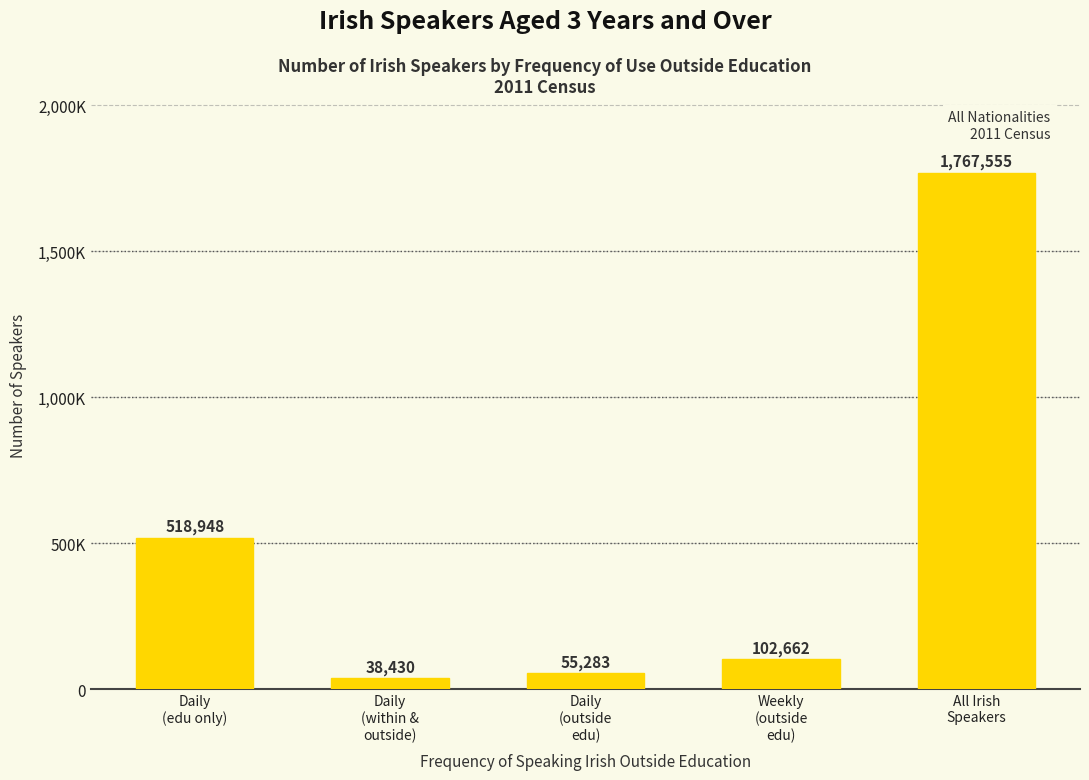

Approximately how many times larger is the value at Weekly
(outside
edu) compared to Daily
(outside
edu)?

1.9